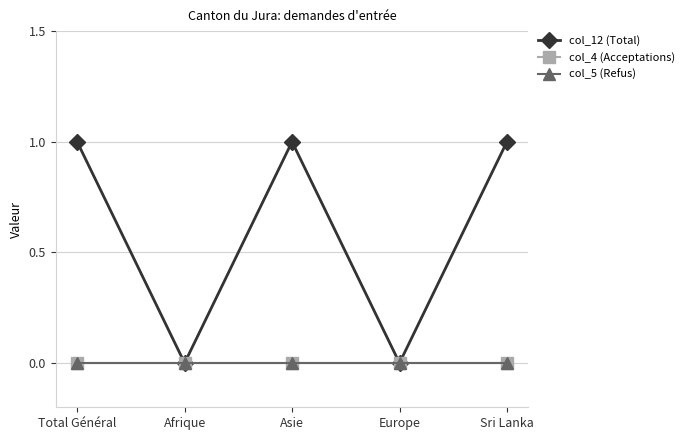

What is the difference between the highest and lowest values at Asie?

1